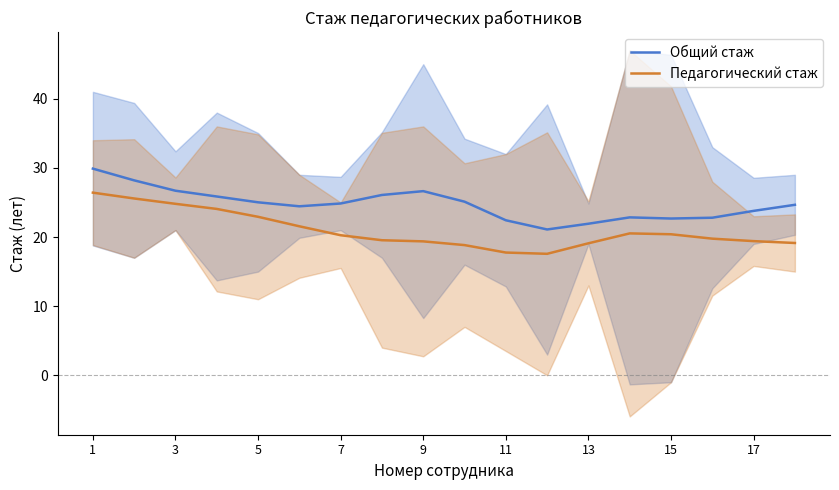

Is the value of Общий стаж at 11 greater than the value of Педагогический стаж at 3?

No